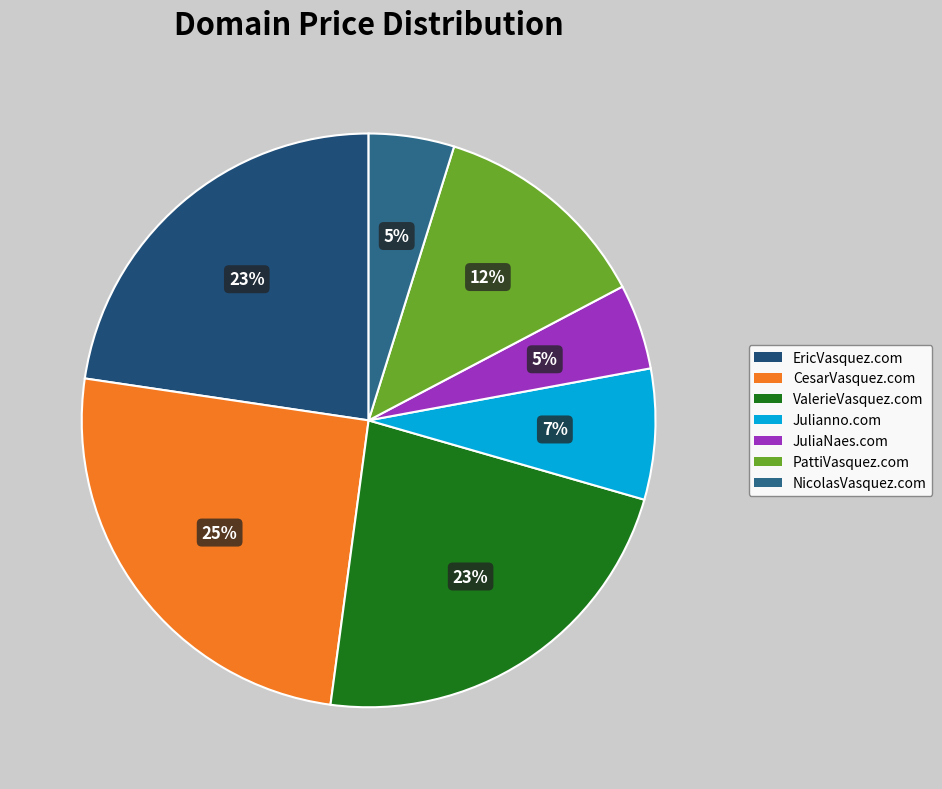

Approximately how many times larger is the value at PattiVasquez.com compared to Julianno.com?

1.7